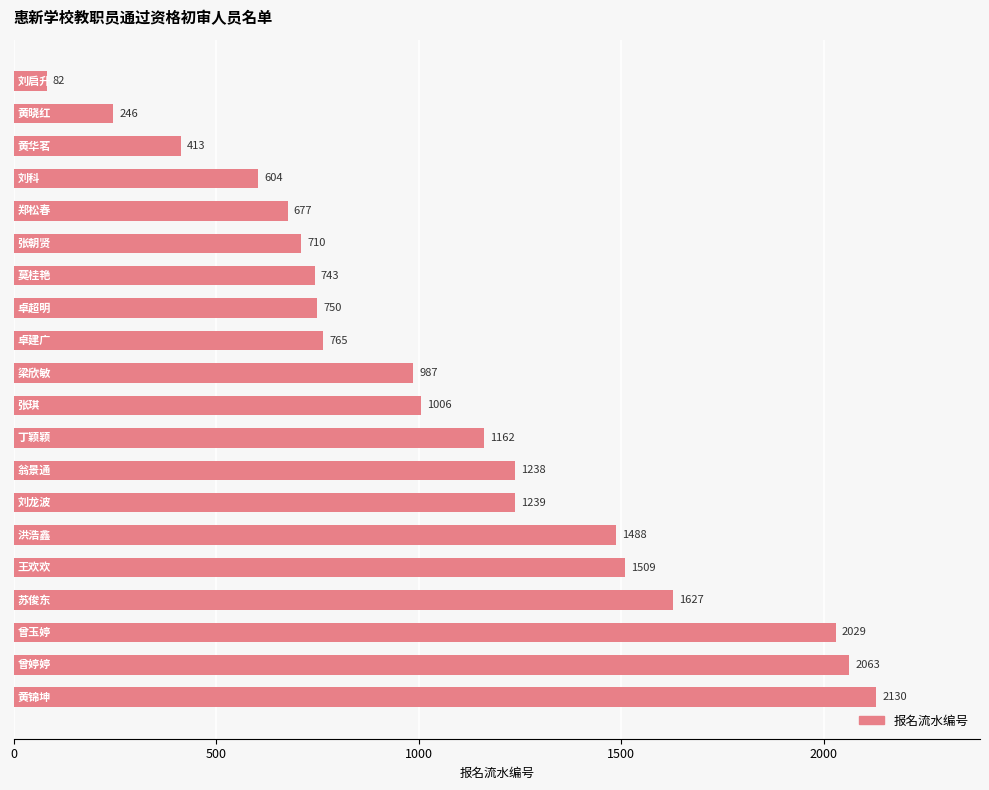

What is the value of the 1st bar from the top?

82